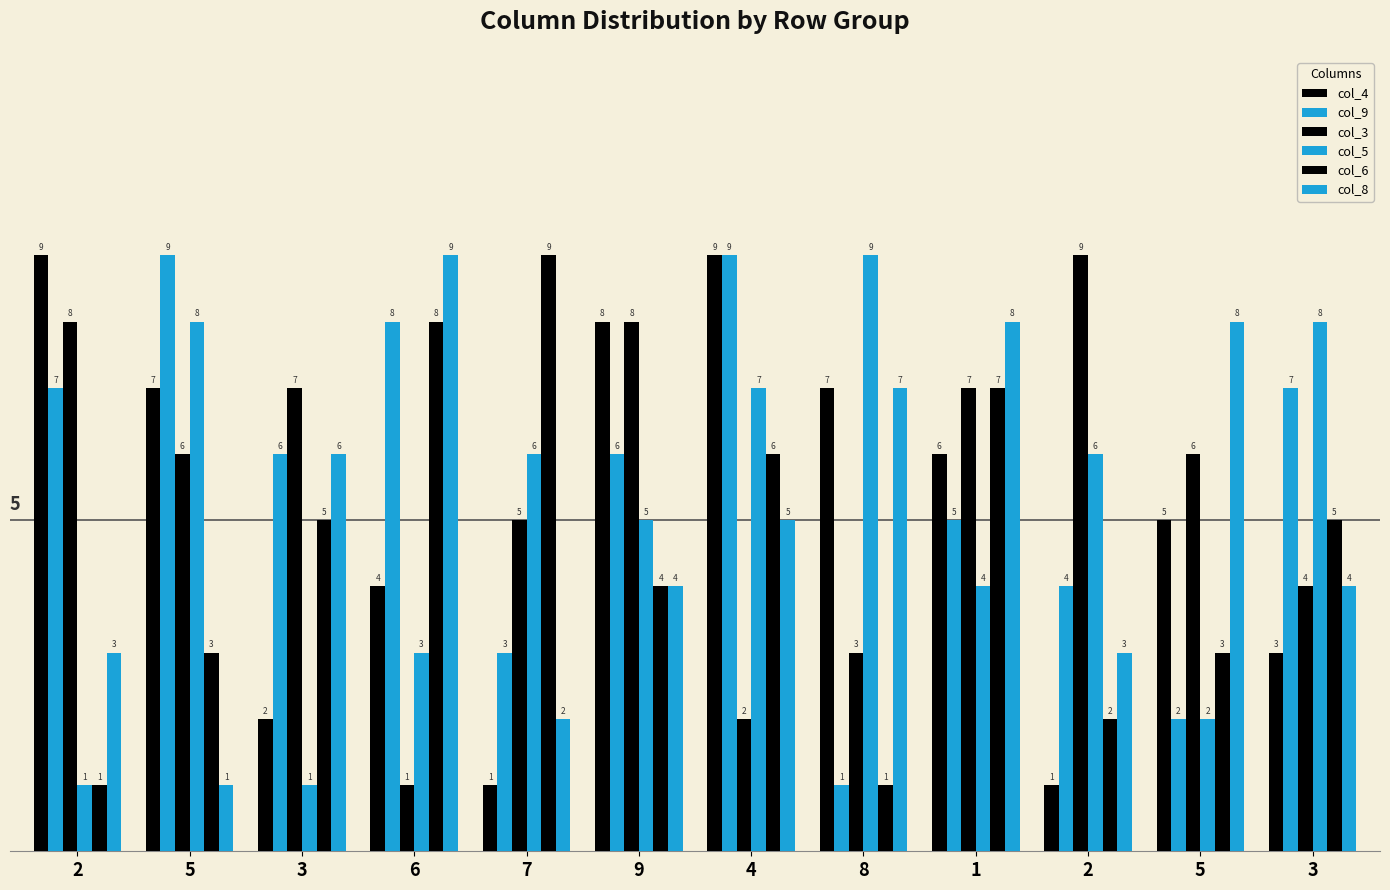

At how many categories does at least one series exceed 8?

7